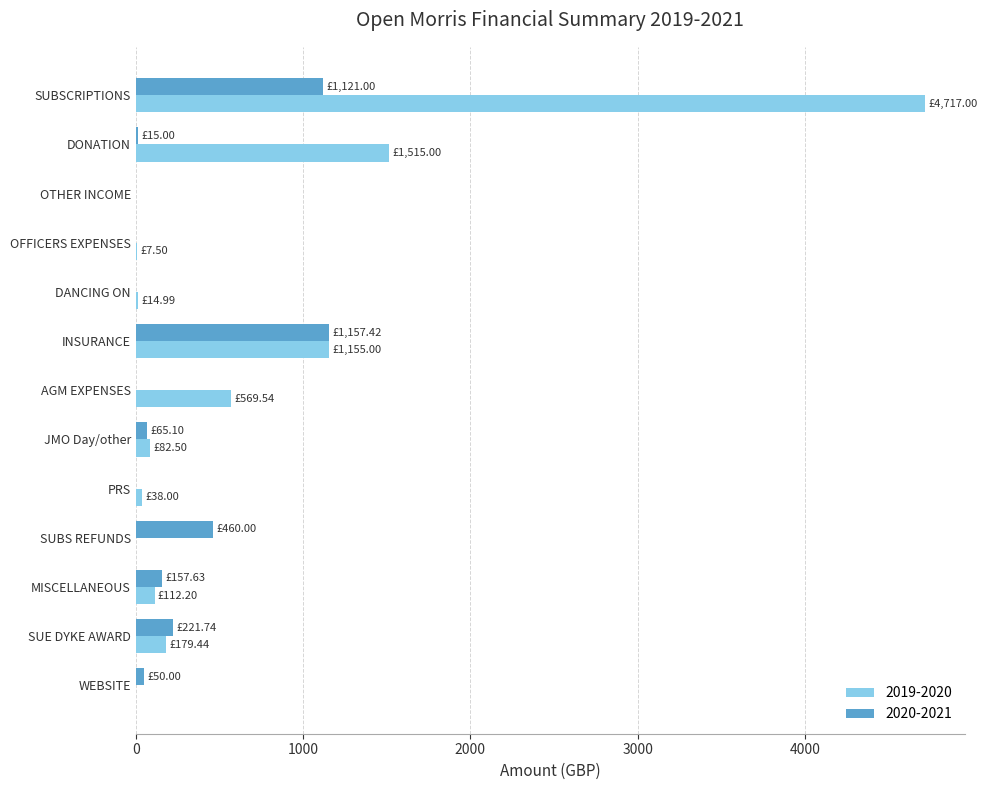

How many categories are shown in the chart?

13